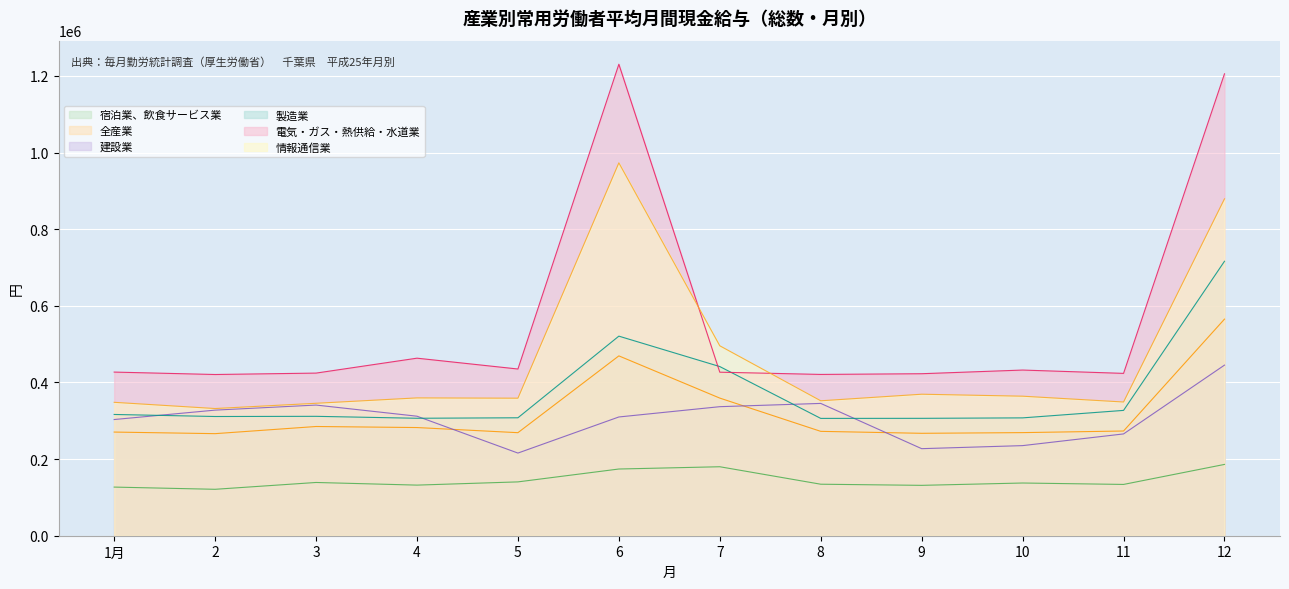

Which series changed the most between 1月 and 6?

電気・ガス・熱供給・水道業